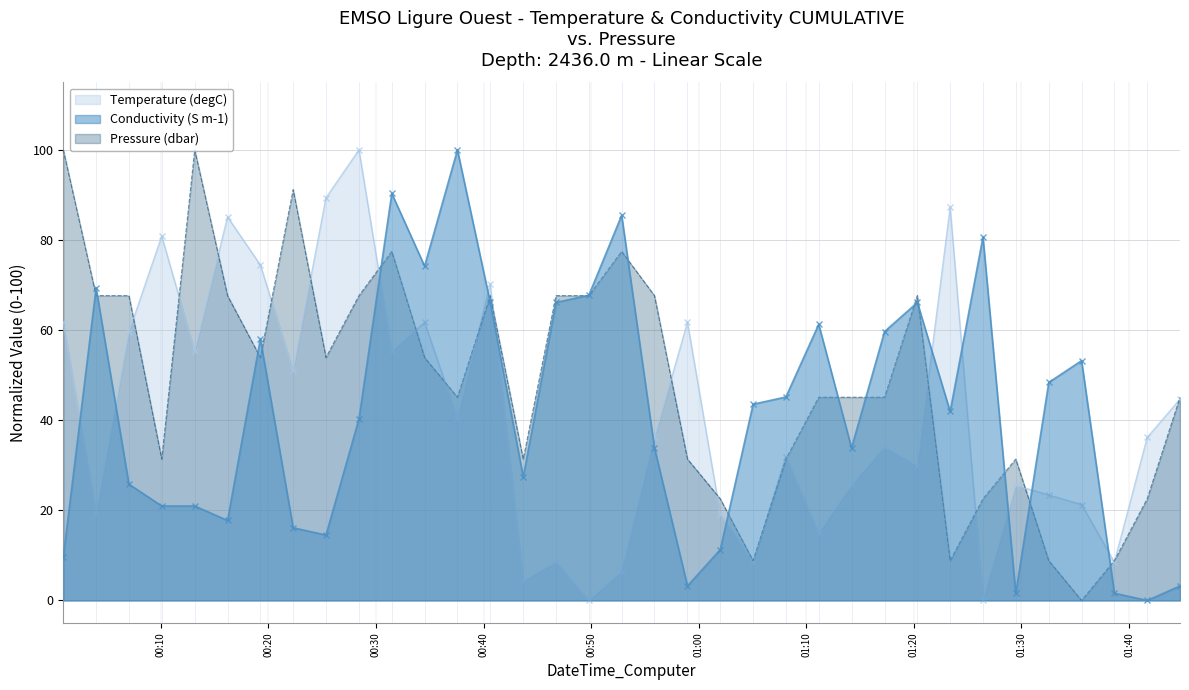

Which series has the largest total across all categories?

Pressure (dbar)